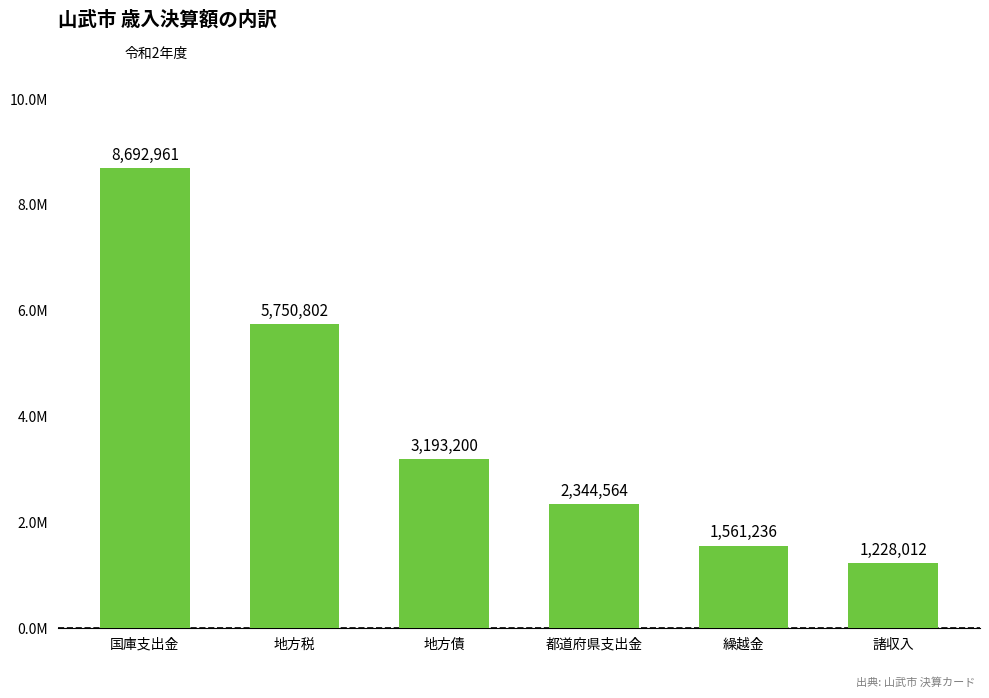

Where does the data first go above 3193200?

国庫支出金